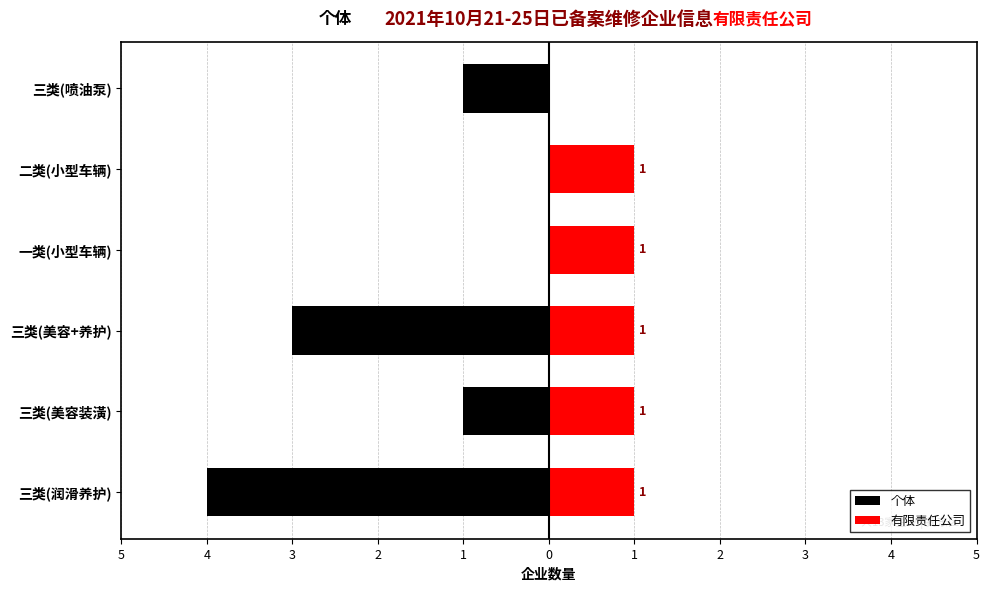

How many categories are shown in the chart?

6